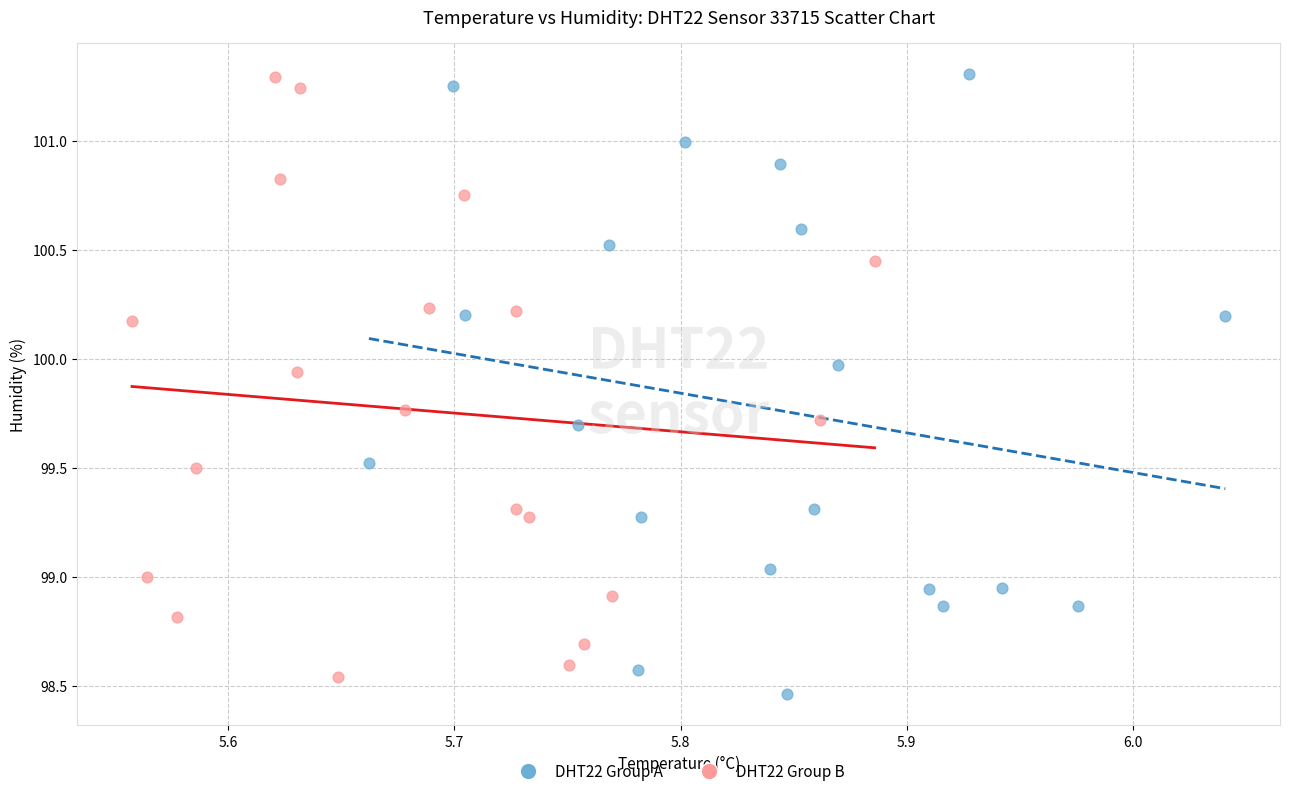

What are all the series names shown in the legend?

DHT22 Group A, DHT22 Group B